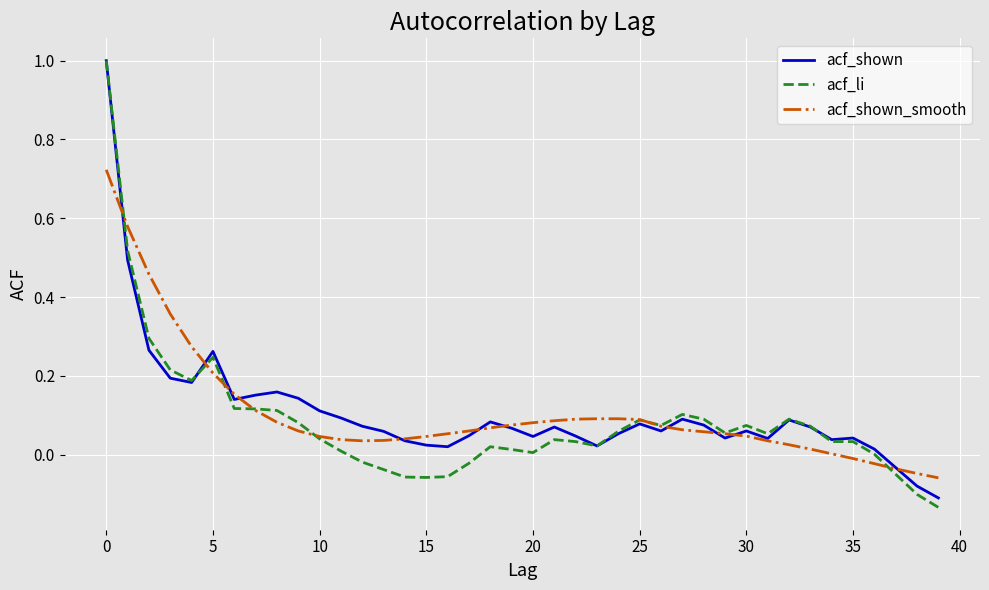

What is the maximum value shown in the chart?

1.0